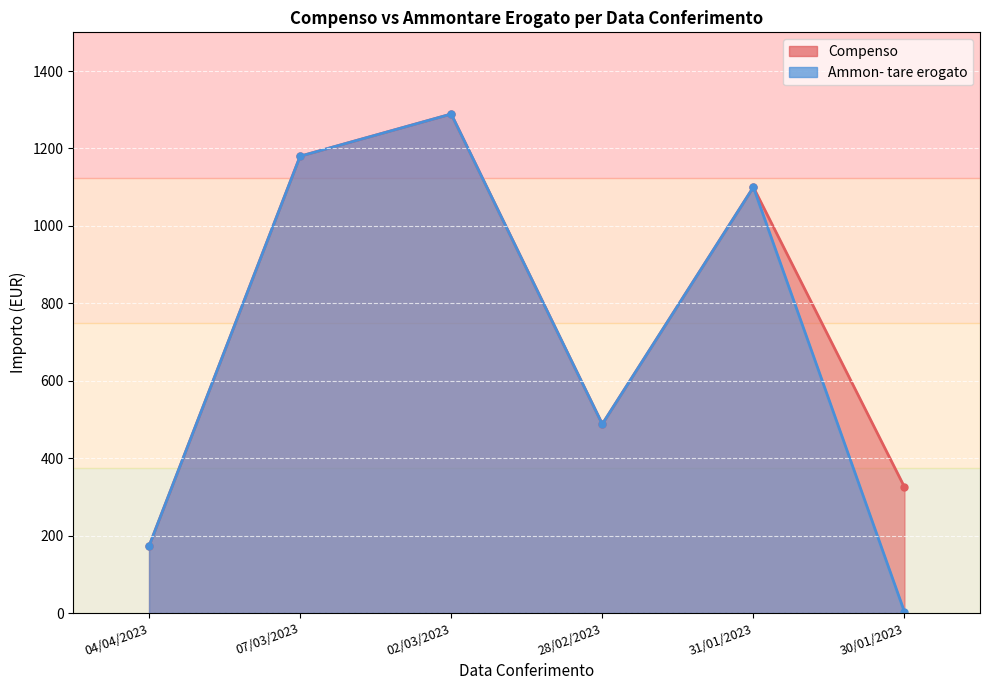

Reading left to right, list all the values displayed in this chart.

Compenso: 172.9	1180.0	1288.9	488.0	1100.0	325.5
Ammon- tare erogato: 172.9	1180.0	1288.9	488.0	1100.0	3.0